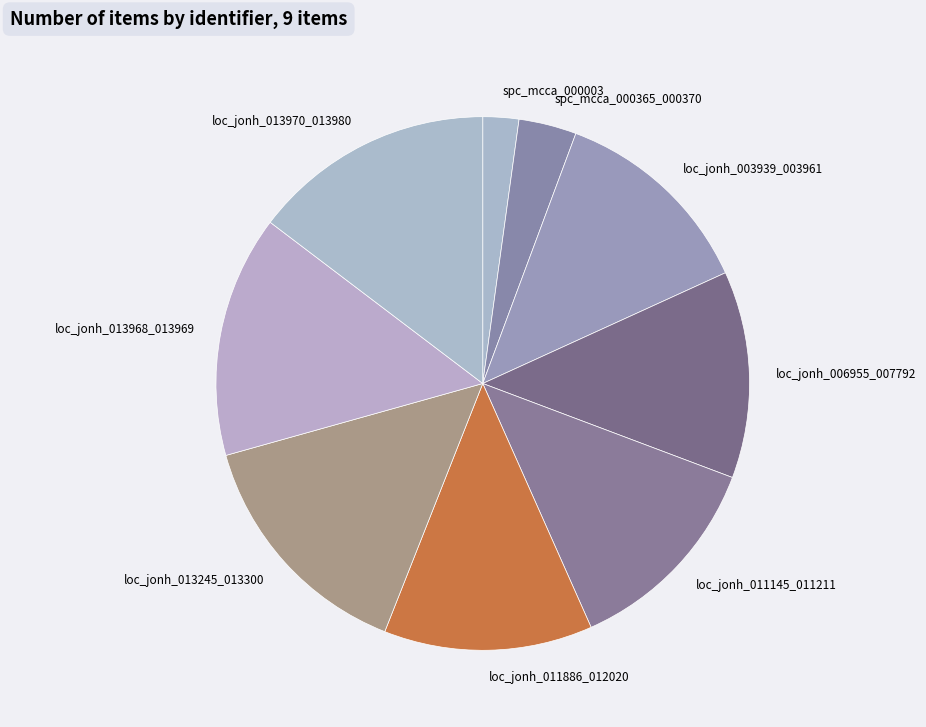

The spc_mcca_000003 slice represents 10% of the pie. True or false?

False